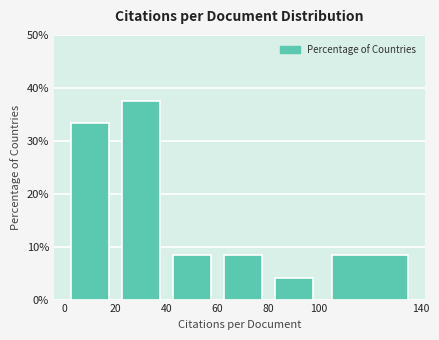

What is the height of the bar covering 0 to 20 on the x-axis? The values are not printed on the chart, so give them approximately, as read against the axis.

33